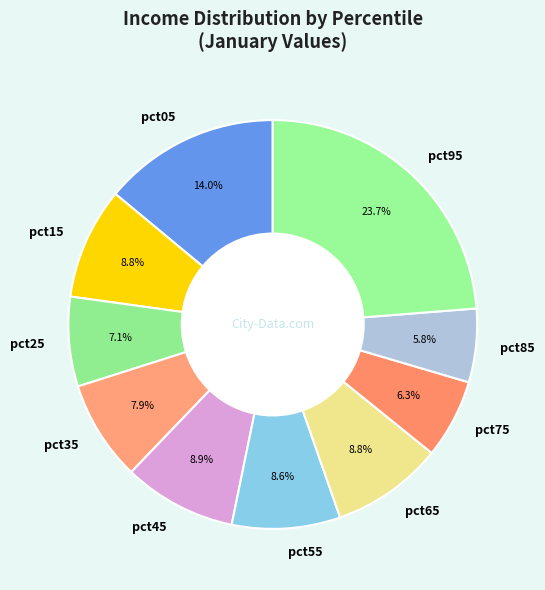

How many segments does this pie chart have?

10